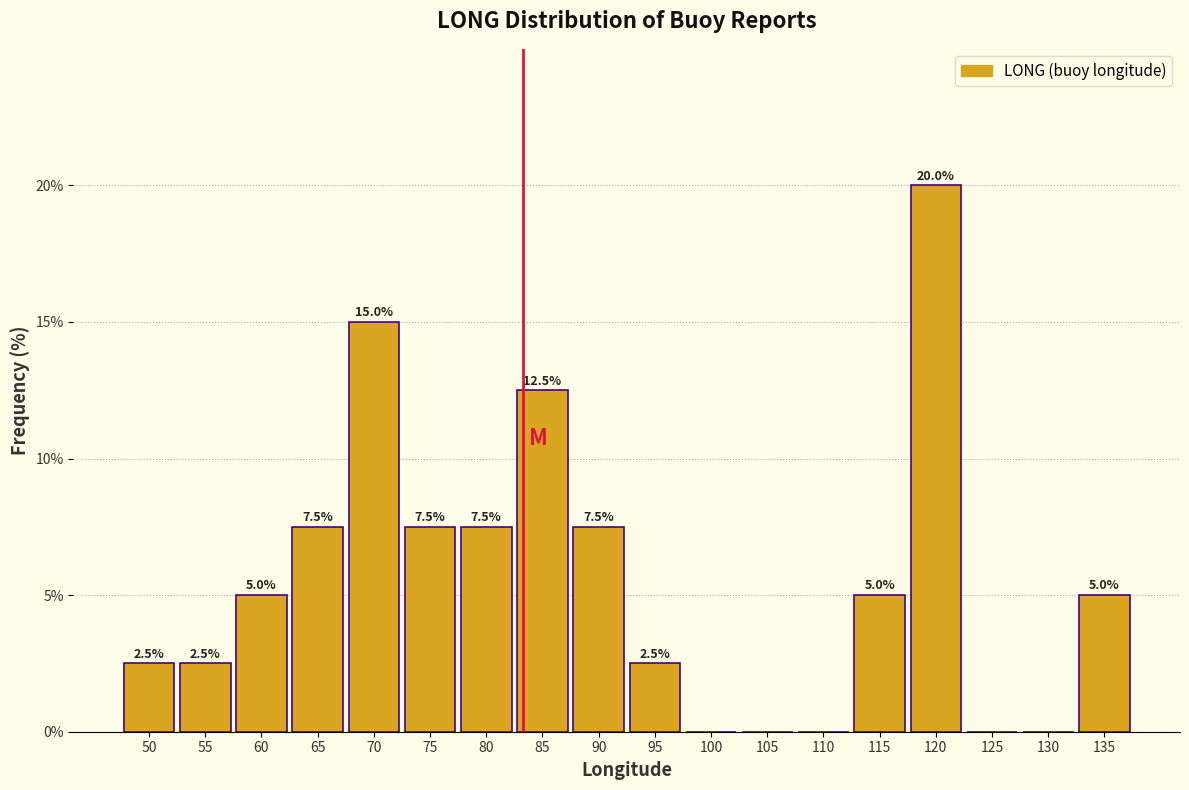

Reading left to right, extract all data points from this chart.

50=2.5	55=2.5	60=5.0	65=7.5	70=15.0	75=7.5	80=7.5	85=12.5	90=7.5	95=2.5	100=0.0	105=0.0	110=0.0	115=5.0	120=20.0	125=0.0	130=0.0	135=5.0